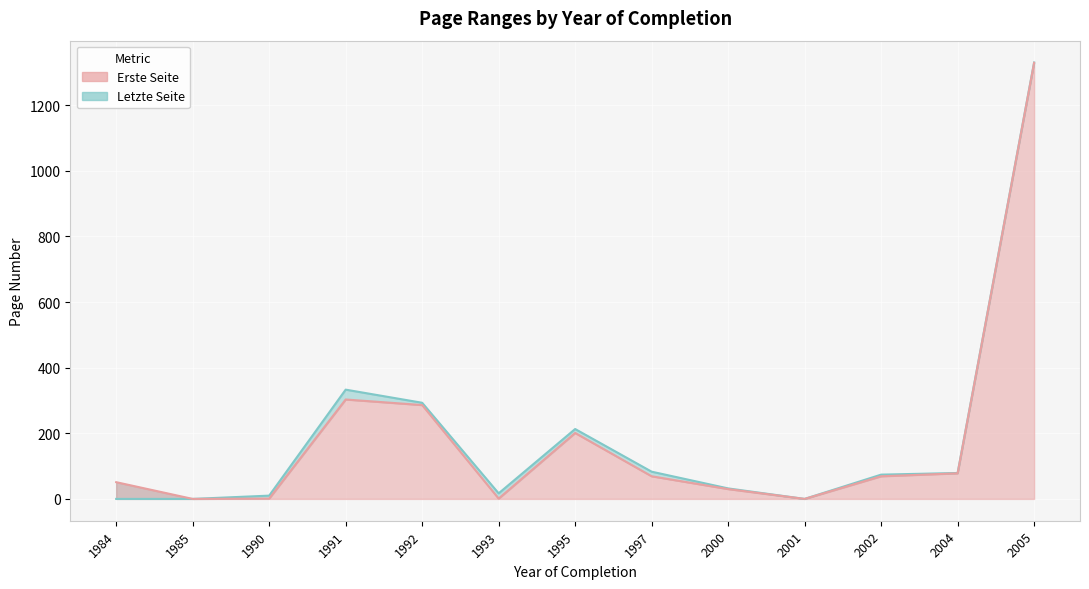

Which category has the lowest value in the Letzte Seite series?

1984